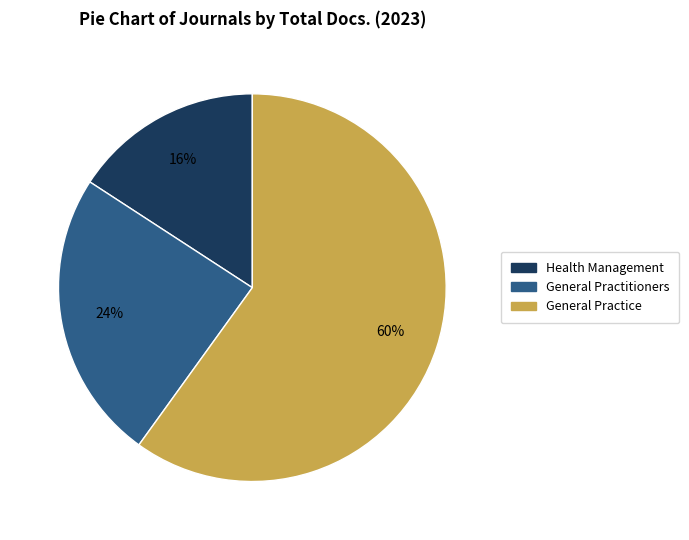

To the nearest percent, what is the average slice percentage?

33%